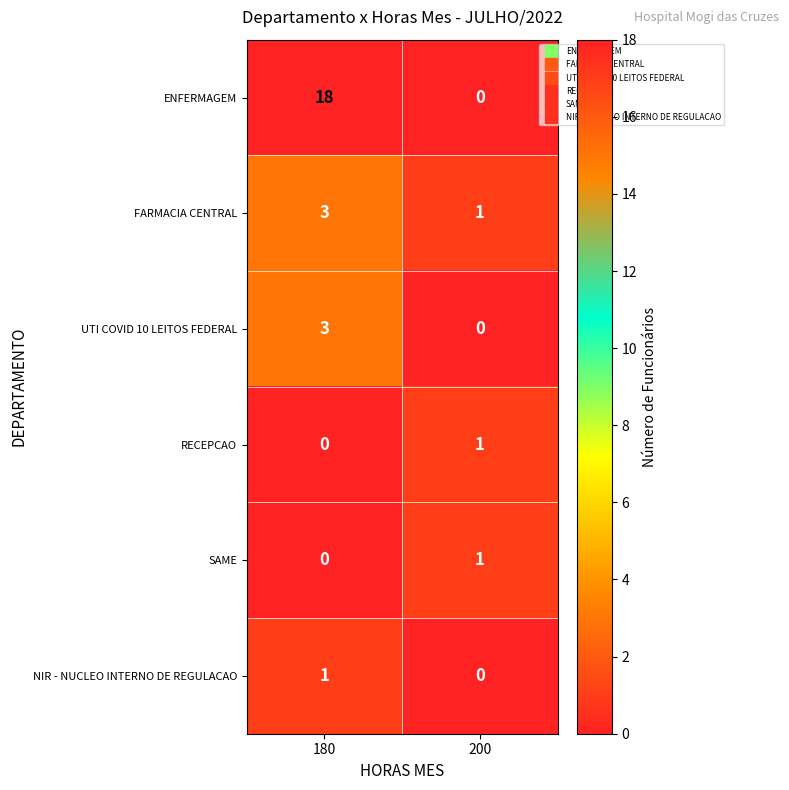

What is the total value across all series at 200?

3